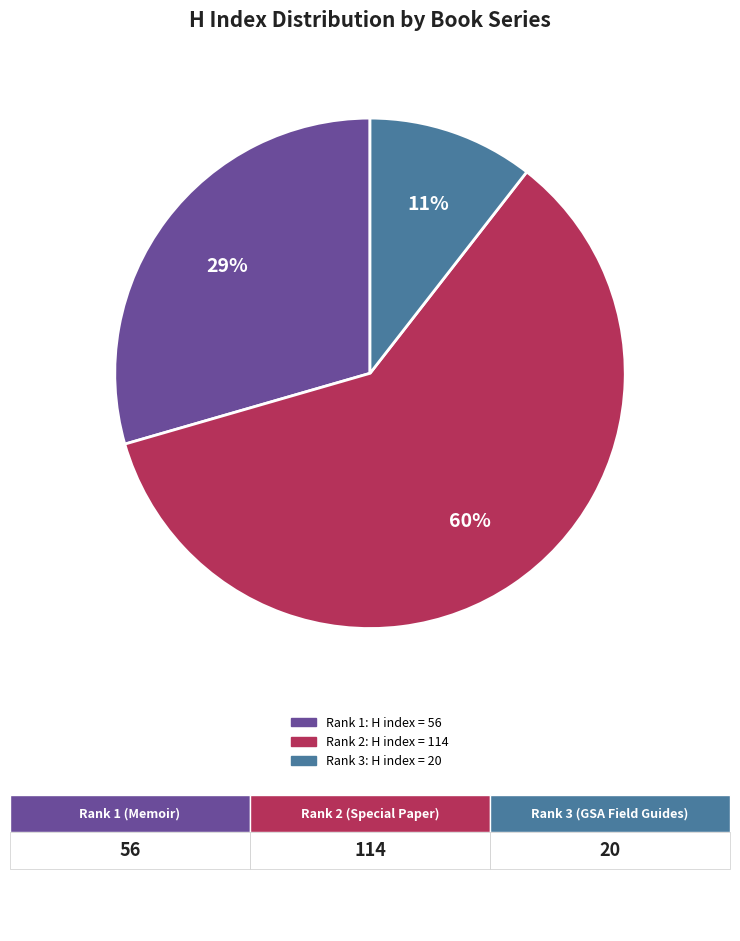

How many segments does this pie chart have?

3